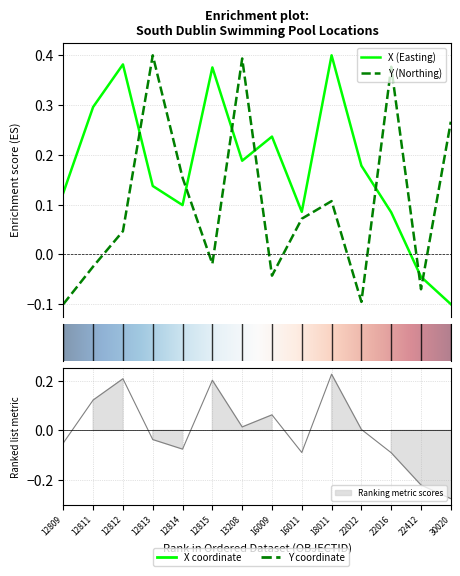

What are all the series names shown in the legend?

X, Y